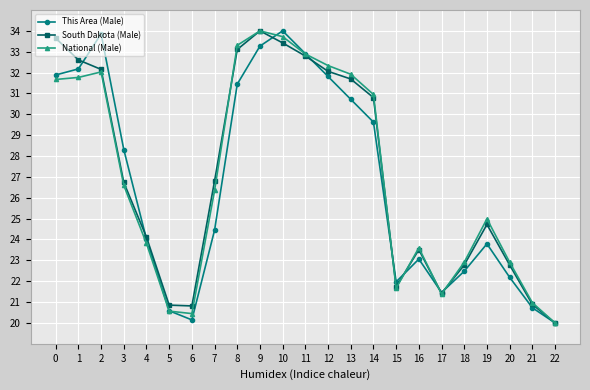

What is the highest value of the This Area (Male) series?

34.0